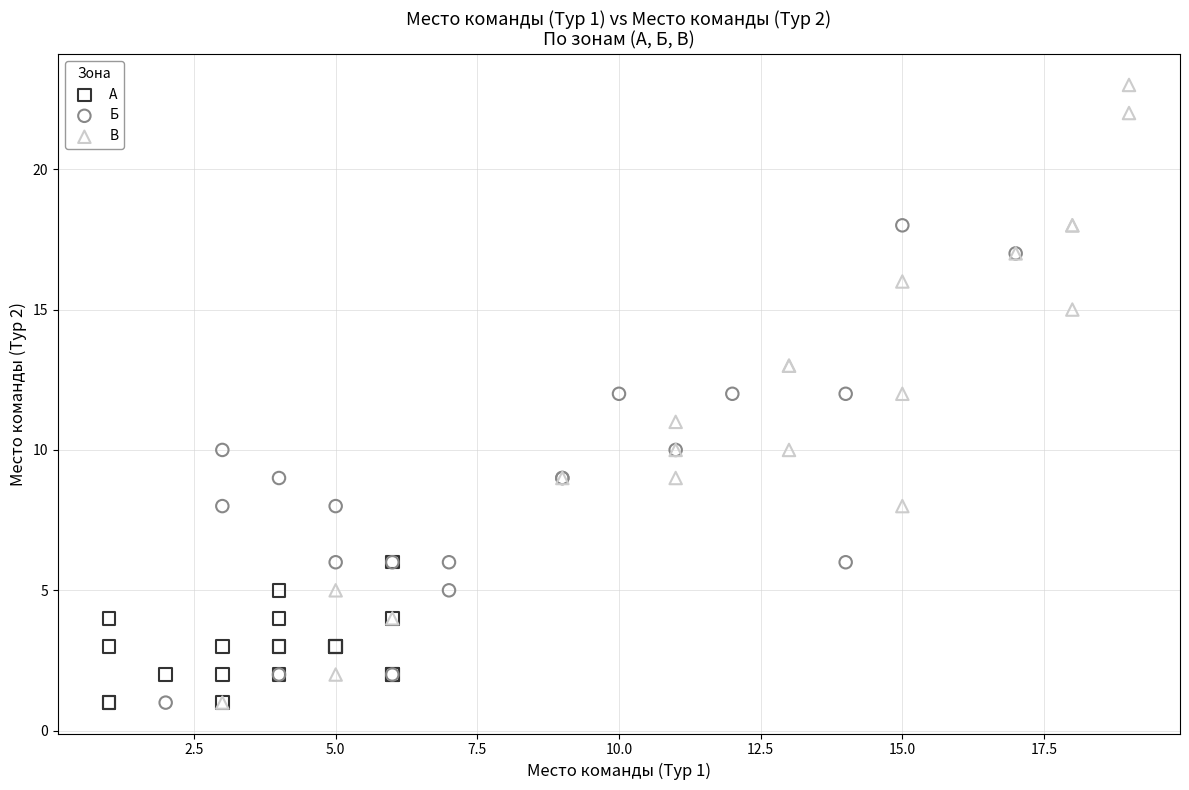

Which series has the widest spread of Y values?

В